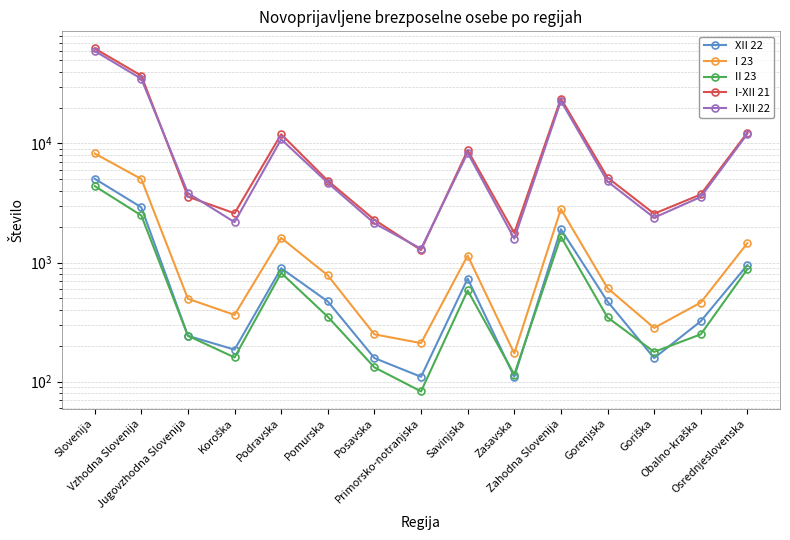

What is the approximate value of I-XII 22 at Jugovzhodna Slovenija, to the nearest 10?

3830